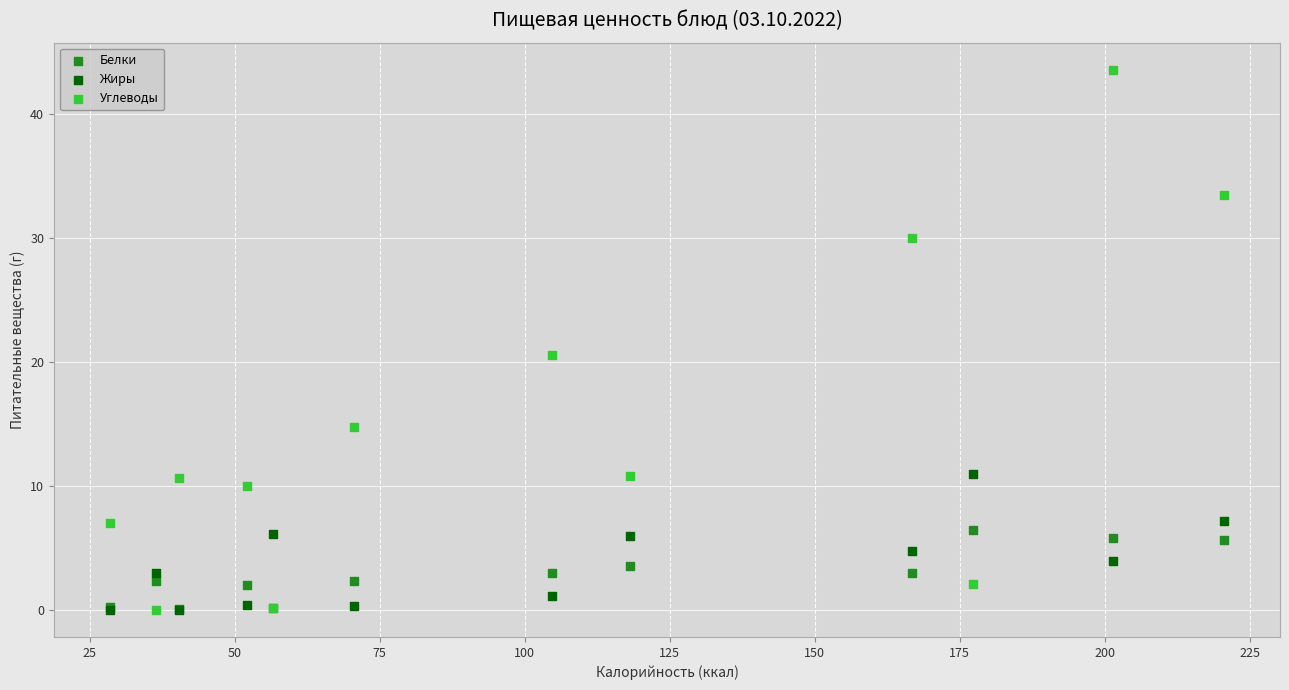

What are all the series names shown in the legend?

Белки, Жиры, Углеводы